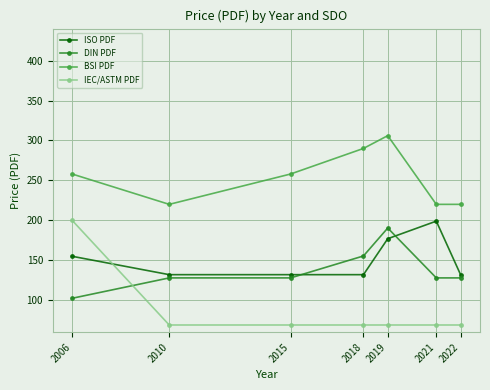

At 2021, list the series in order from largest to smallest.

BSI PDF, ISO PDF, DIN PDF, IEC/ASTM PDF